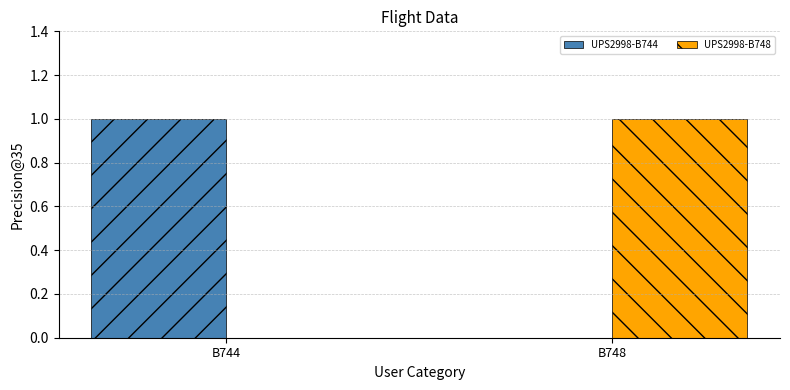

How many groups of bars are there?

2